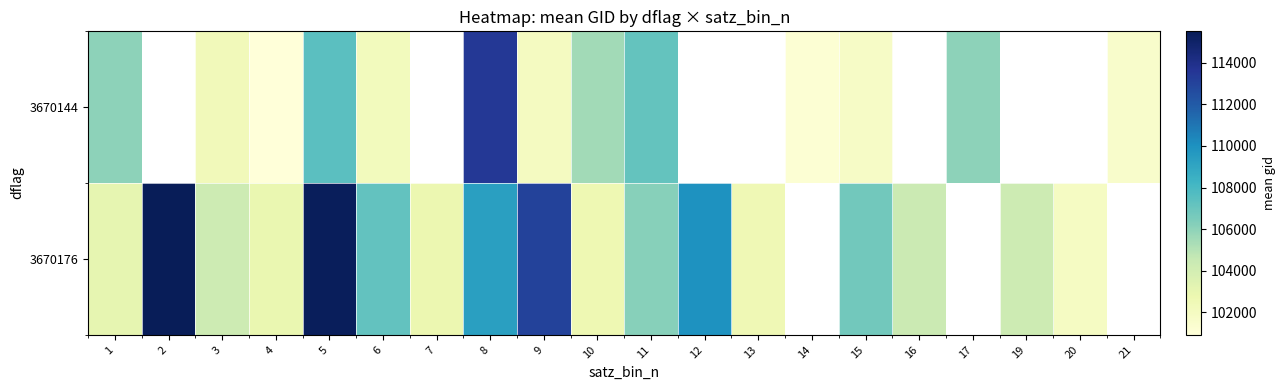

Which series changed the most between 4 and 13?

3670176